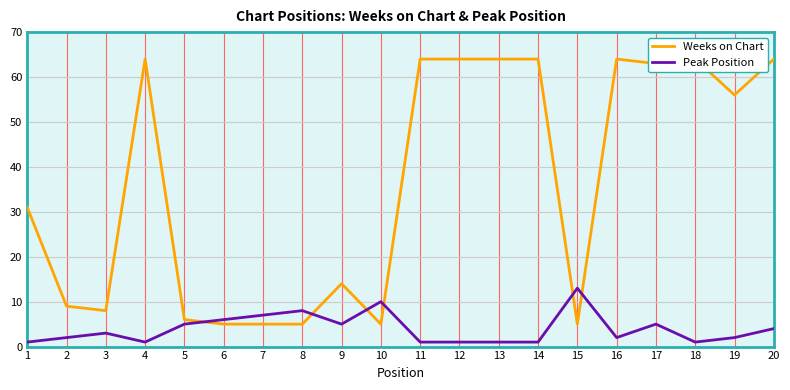

What is the smallest value displayed?

1